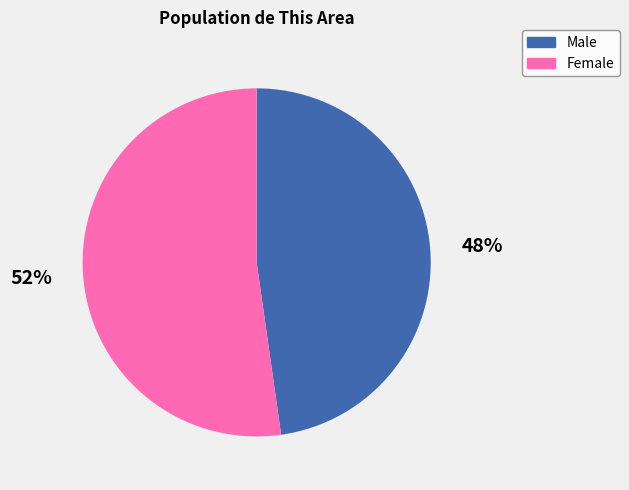

True or false: Female accounts for 52% of the total.

True